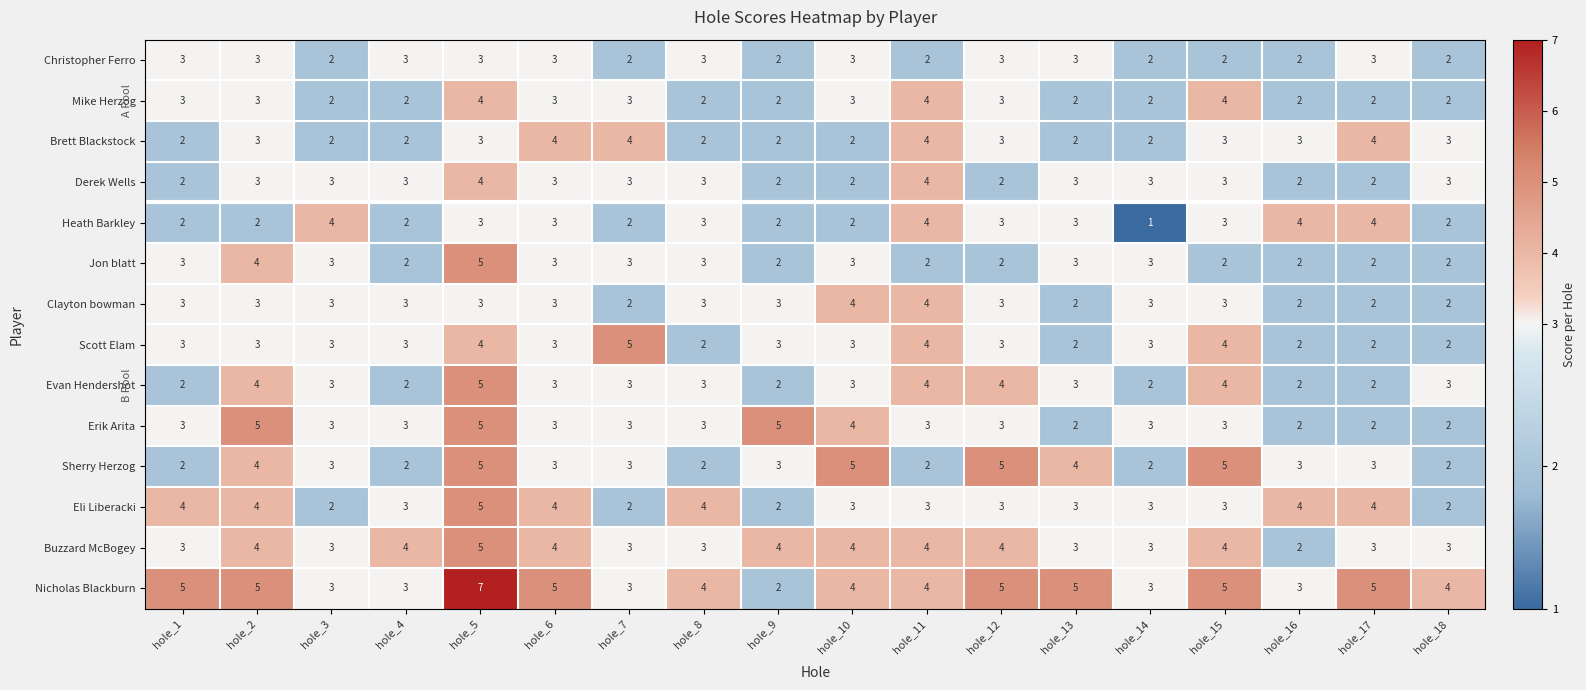

True or false: Eli Liberacki has a value of 1 at hole_7.

False